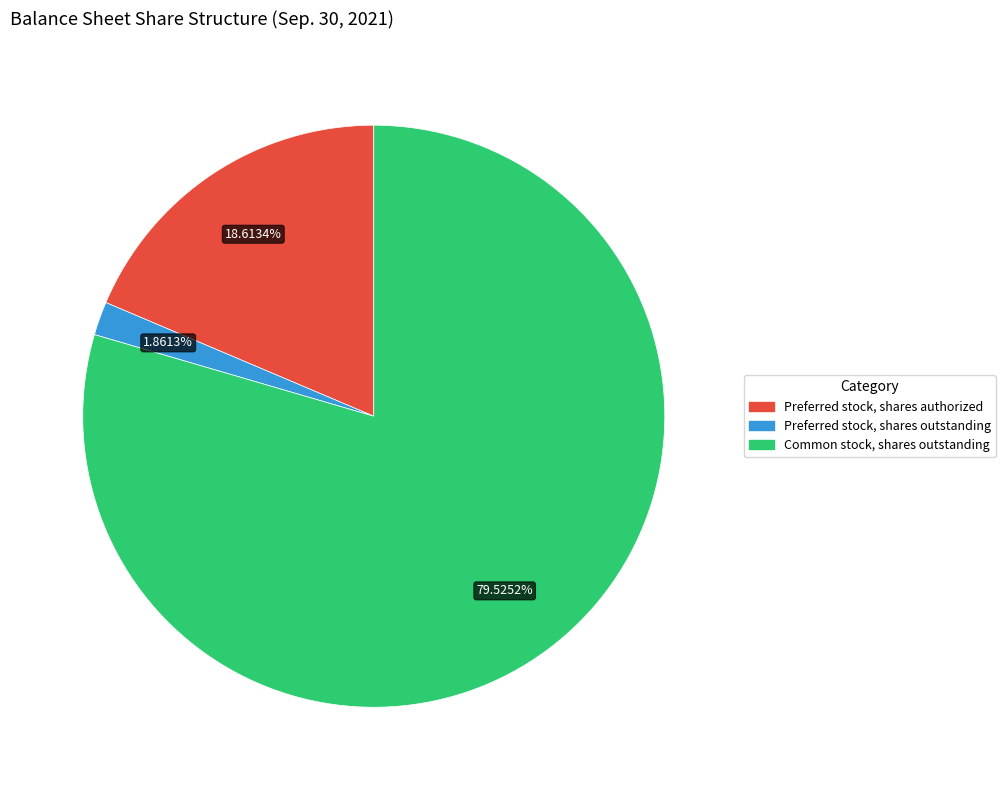

Rank the categories by value from lowest to highest.

Preferred stock, shares outstanding, Preferred stock, shares authorized, Common stock, shares outstanding